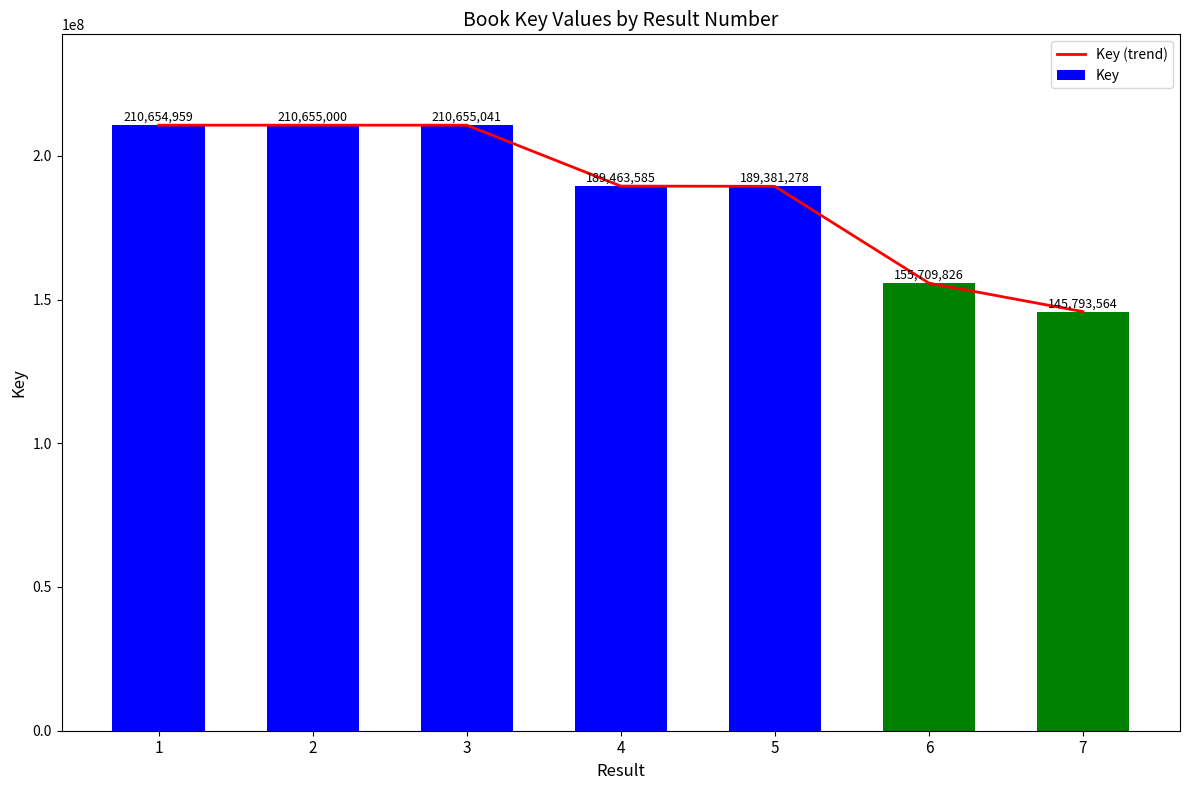

What are all the series names shown in the legend?

Key (trend), Key